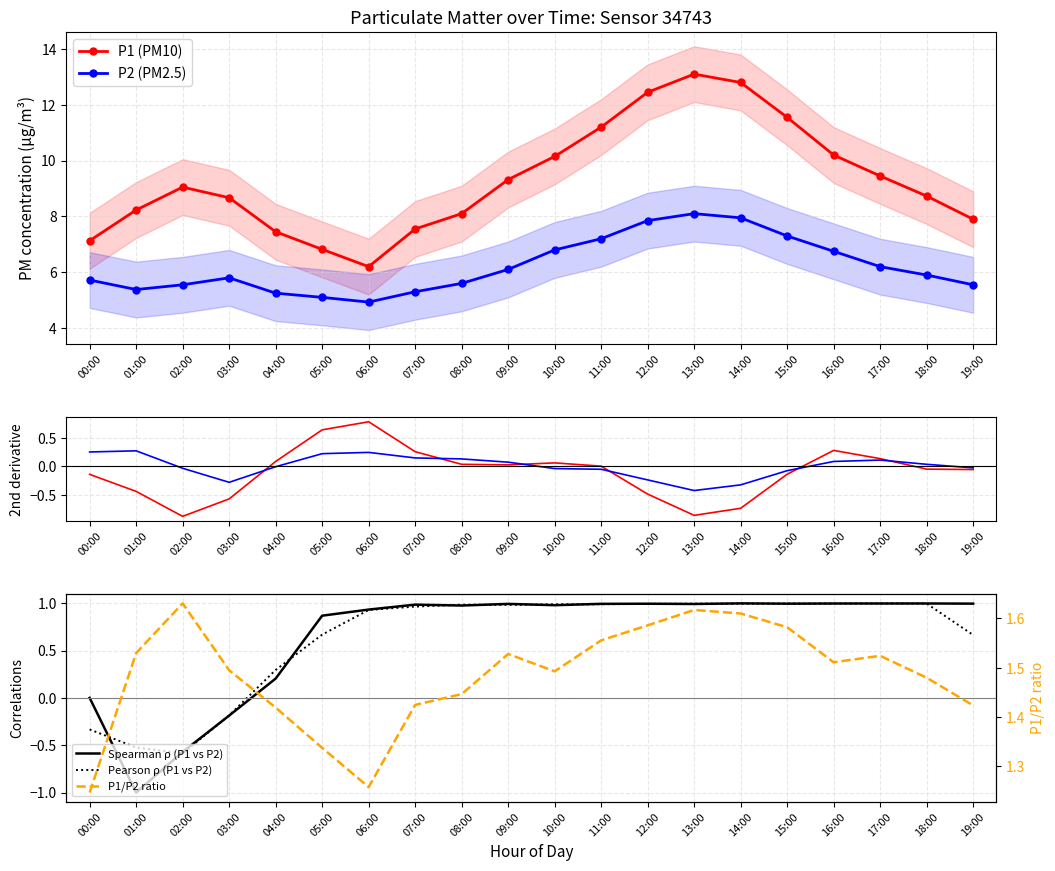

Reading left to right, what are all the values shown in this chart?

P1: 7.1	8.2	9.1	8.7	7.5	6.8	6.2	7.5	8.1	9.3	10.2	11.2	12.4	13.1	12.8	11.6	10.2	9.4	8.7	7.9
P2: 5.7	5.4	5.5	5.8	5.2	5.1	4.9	5.3	5.6	6.1	6.8	7.2	7.8	8.1	8.0	7.3	6.8	6.2	5.9	5.5